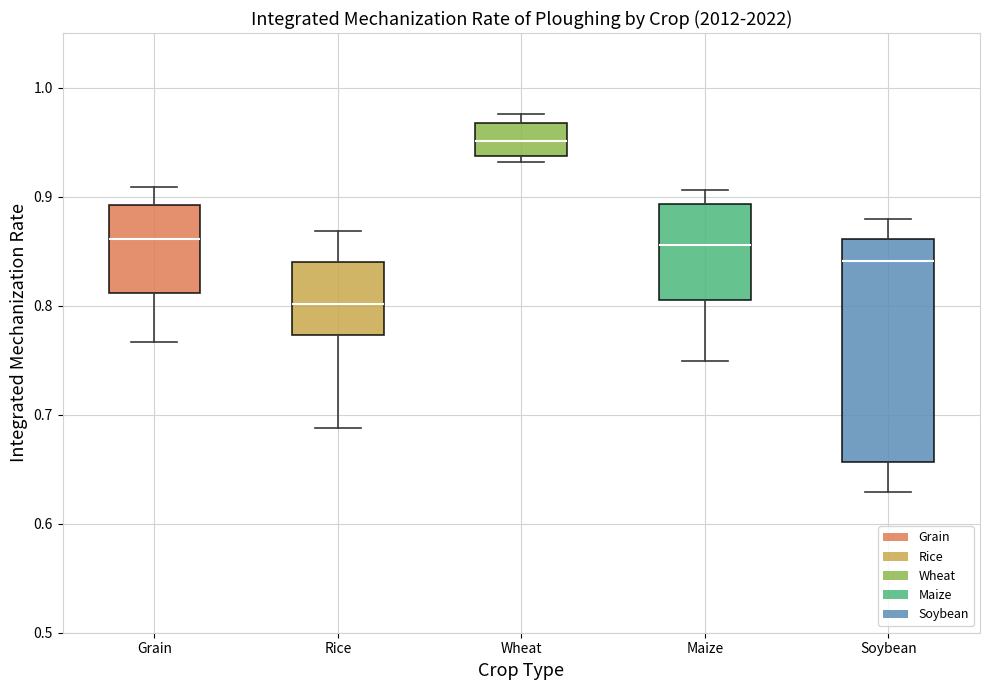

Which box's median line is the highest?

Wheat